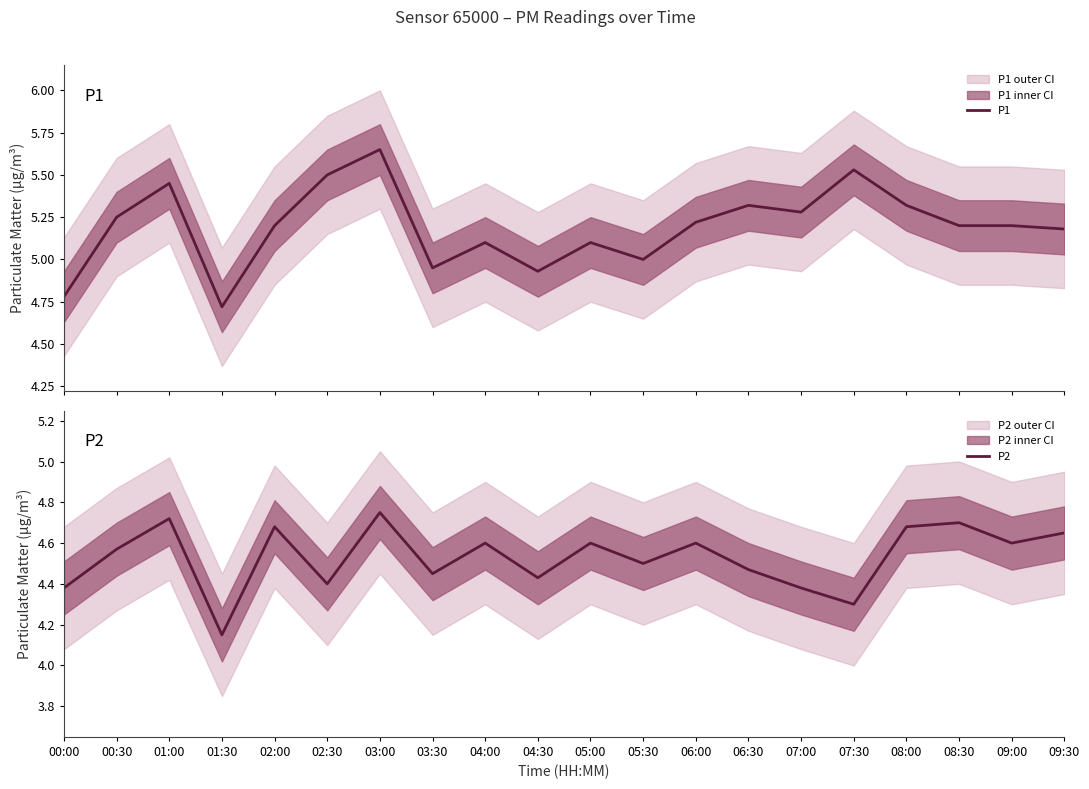

What is the average value of the P1 series?

5.2